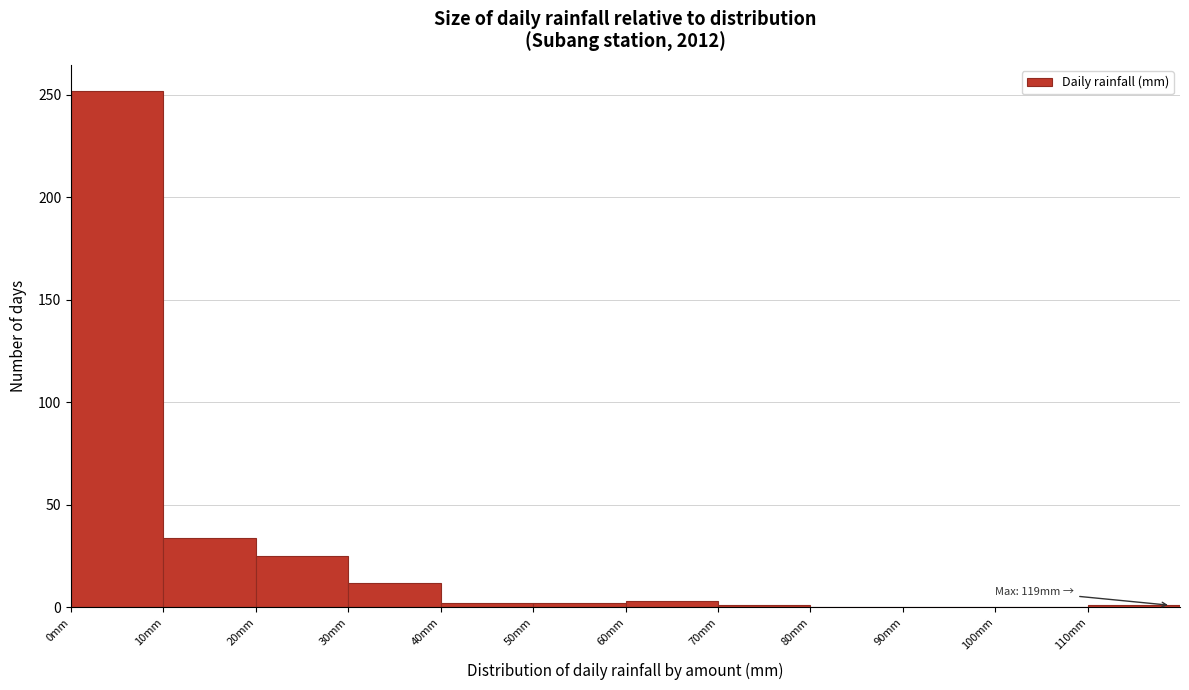

Over which range of the x-axis is the bar tallest?

0 to 10